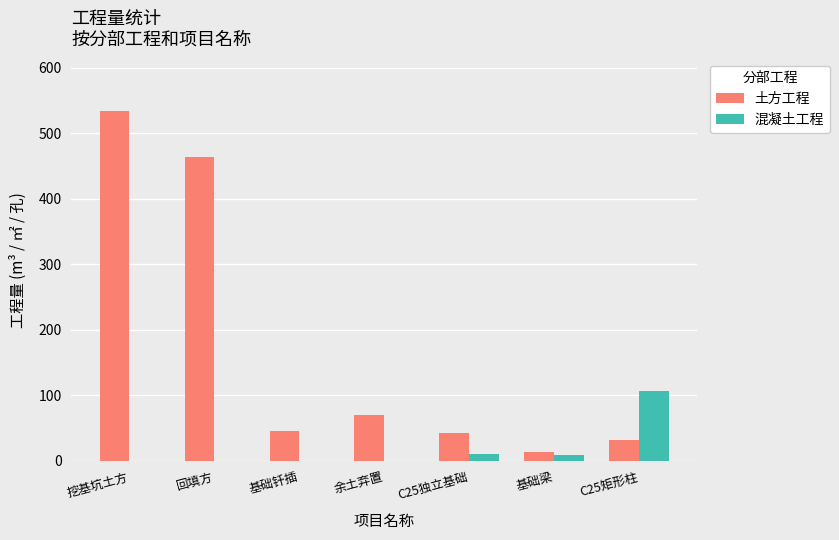

Between 余土弃置 and C25矩形柱, which series saw the biggest shift?

混凝土工程